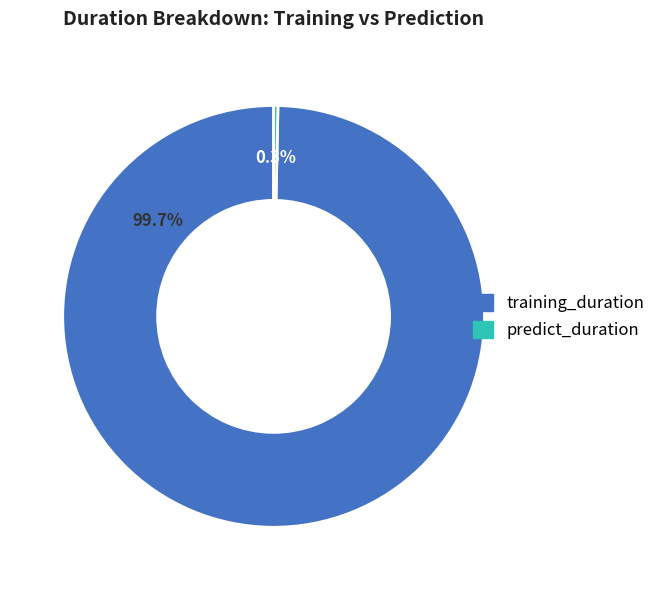

Approximately how many times larger is the value at training_duration compared to predict_duration?

303.0